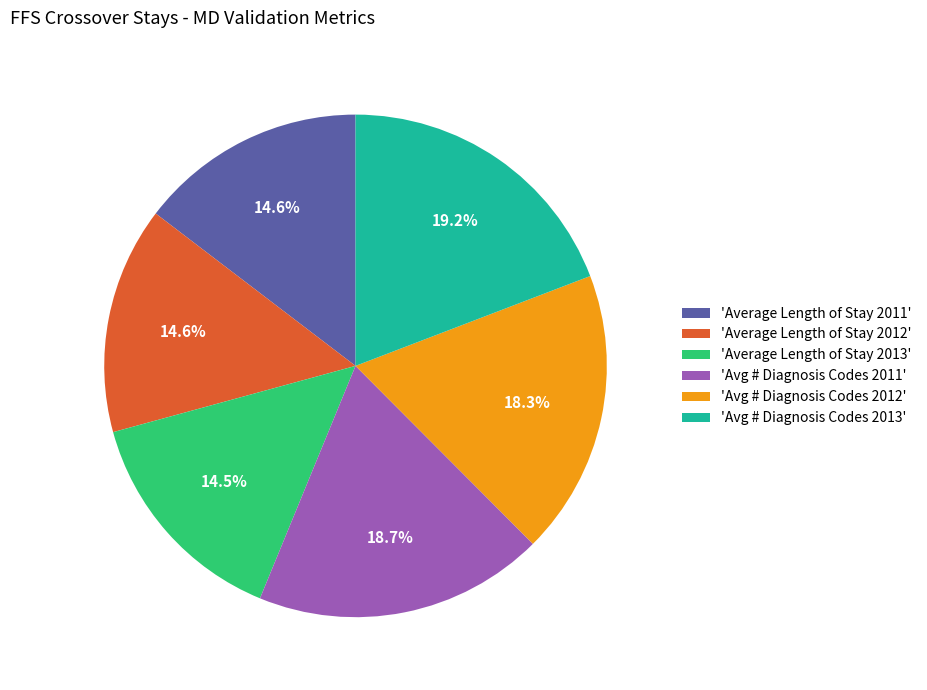

To the nearest percent, what is the average slice percentage?

17%